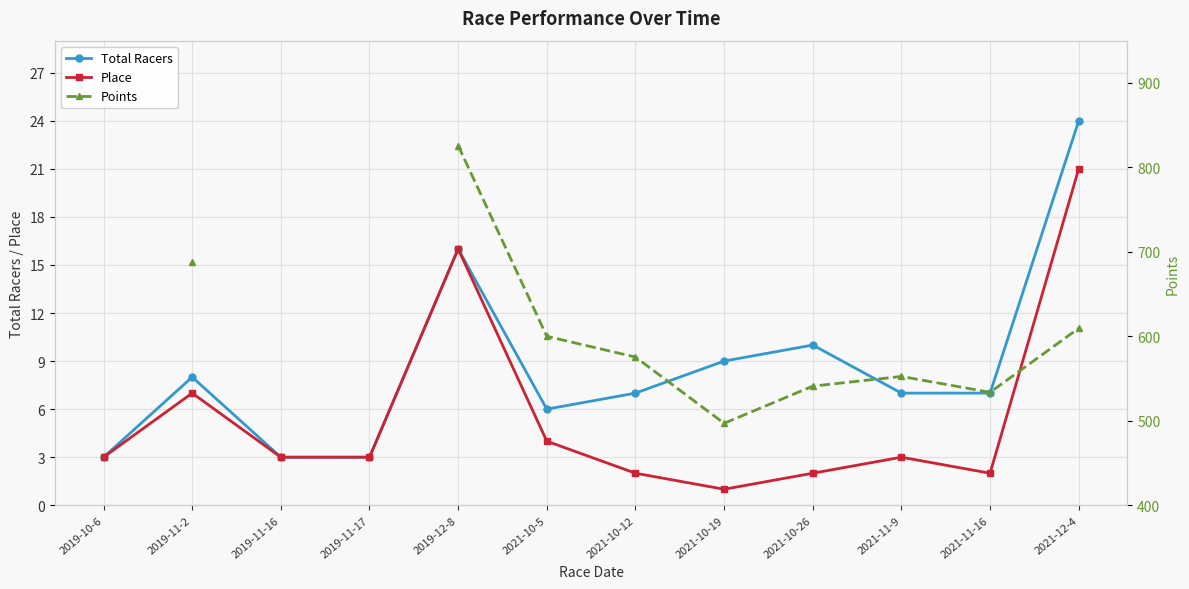

Between 2021-10-5 and 2021-11-9, which is larger?

2021-11-9